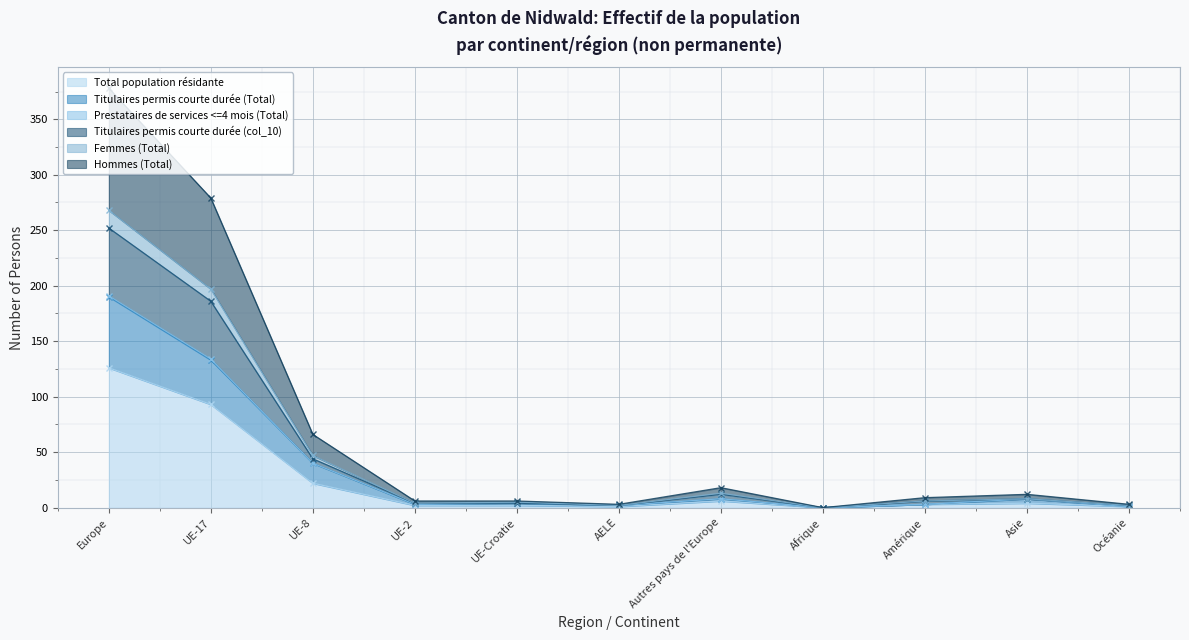

At which category does Titulaires permis courte durée (col_10) reach its first local valley?

AELE